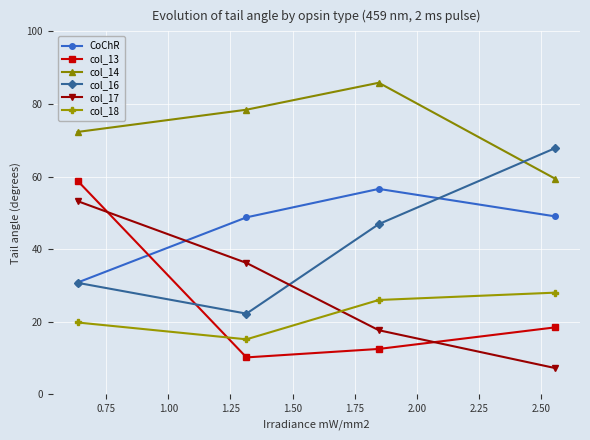

How many values in the col_18 series exceed 25?

2